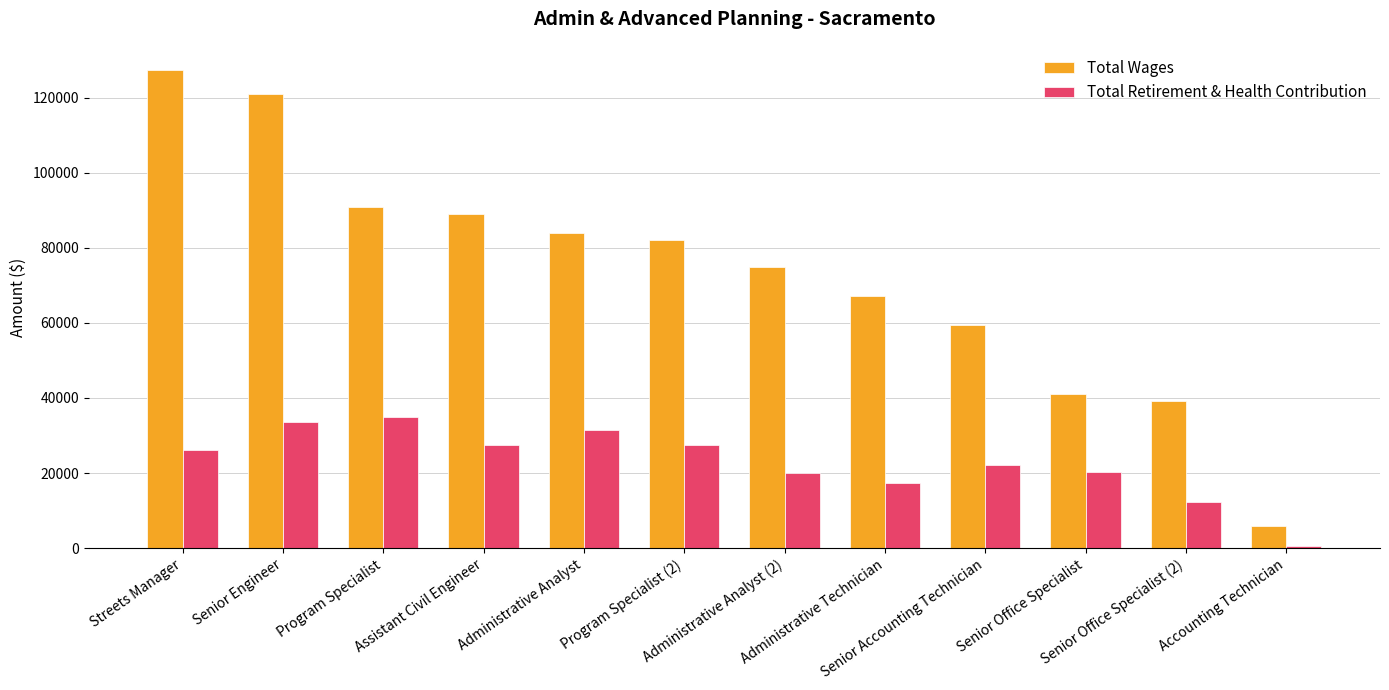

What is the average value of the Total Wages series?

73493